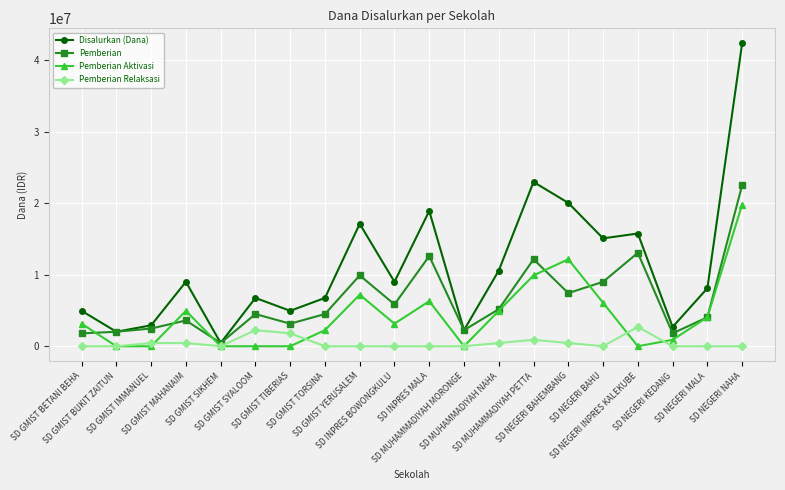

What is the difference between the maximum and minimum values in the Pemberian Relaksasi series?

2700000